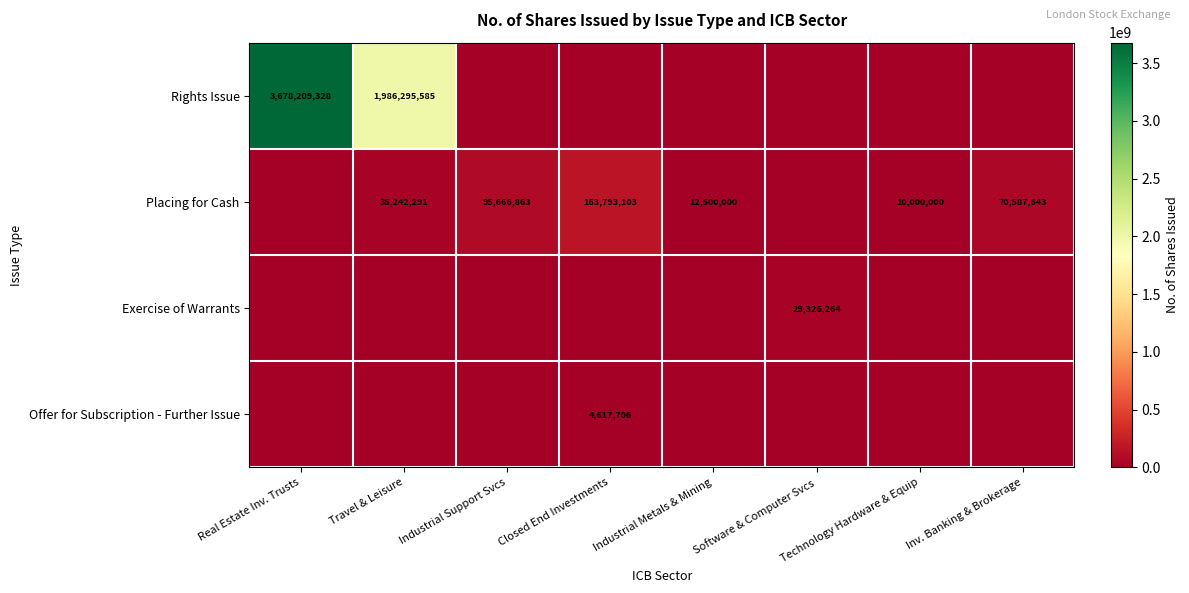

The Placing for Cash series shows 41766006 at Inv. Banking & Brokerage. True or false?

False